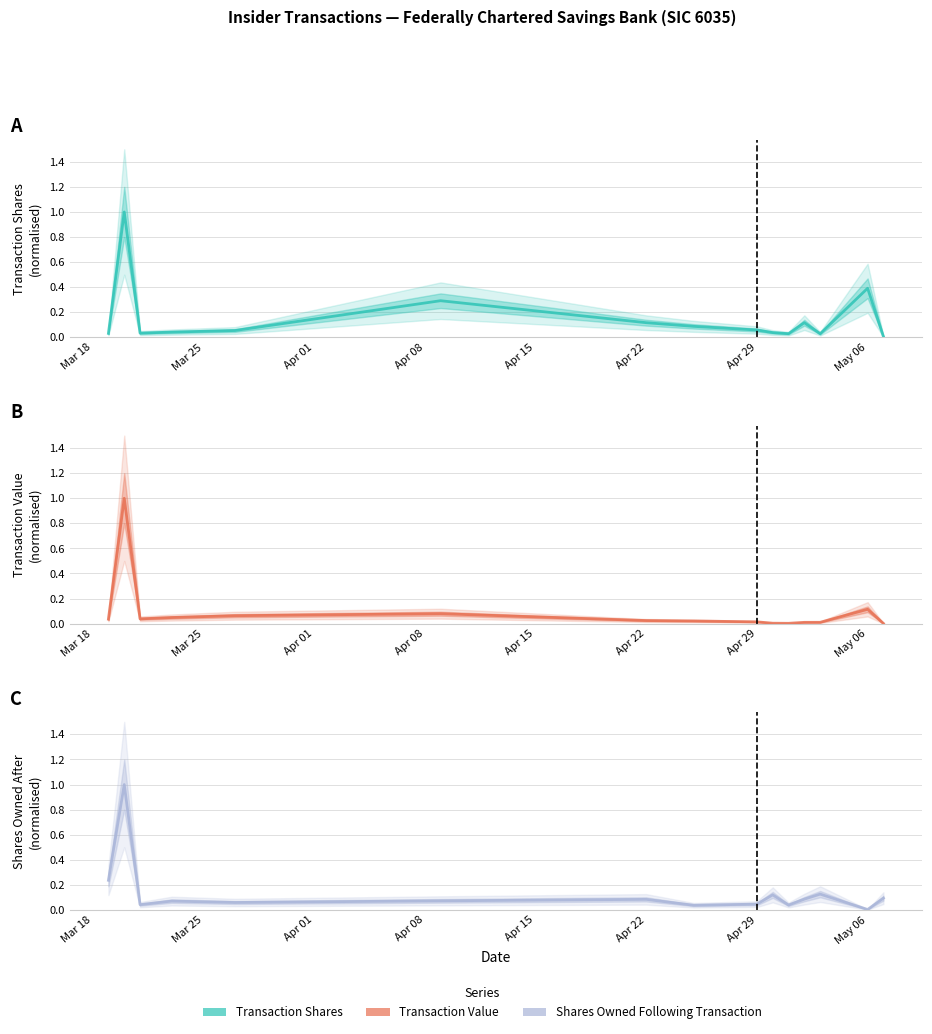

Which series ends up on top after the final intersection of Transaction Value and Shares Owned After?

Shares Owned After